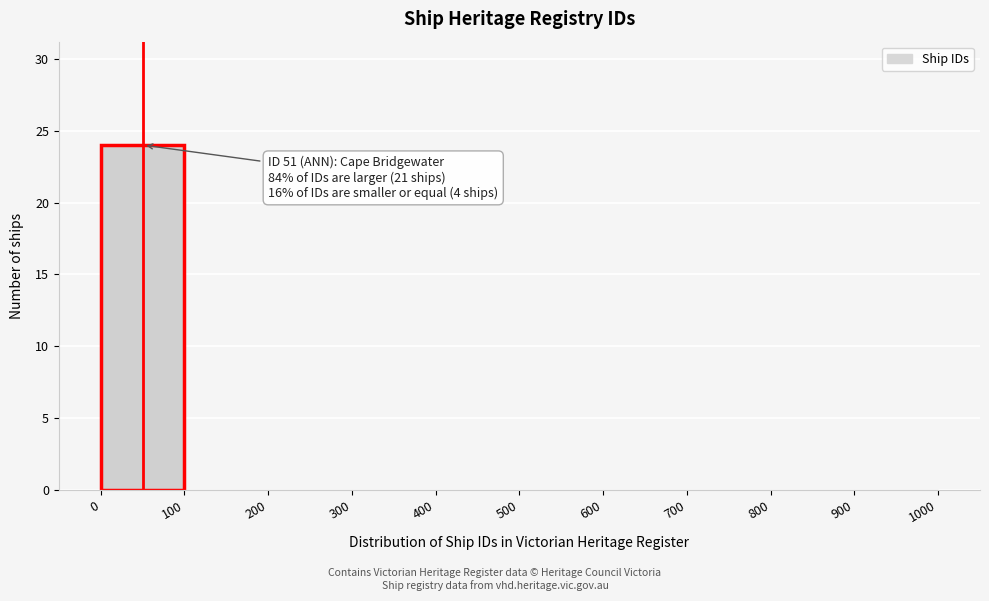

Which range on the x-axis has the tallest bar?

0 to 100